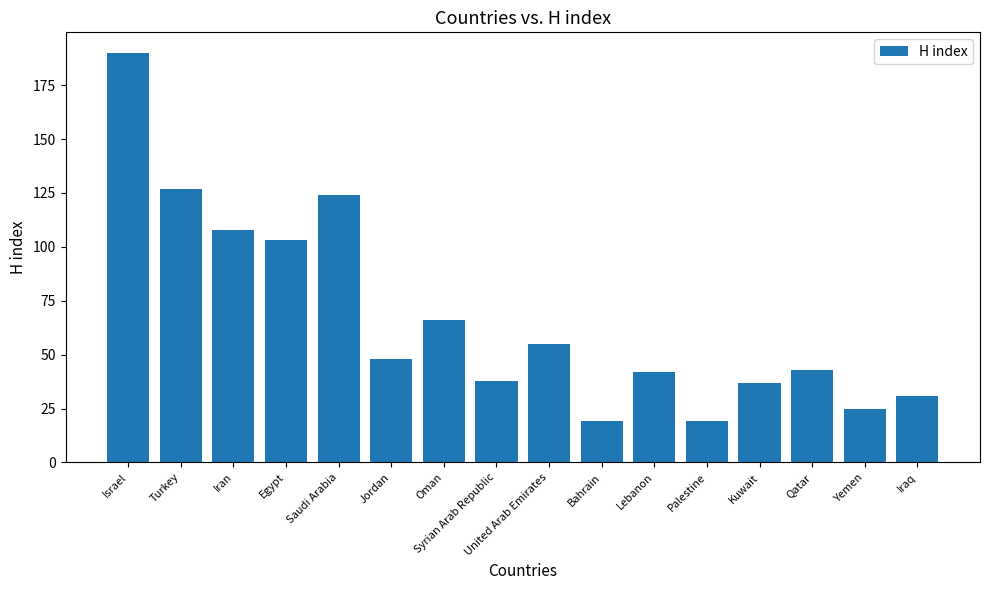

Does the chart contain any negative values?

No